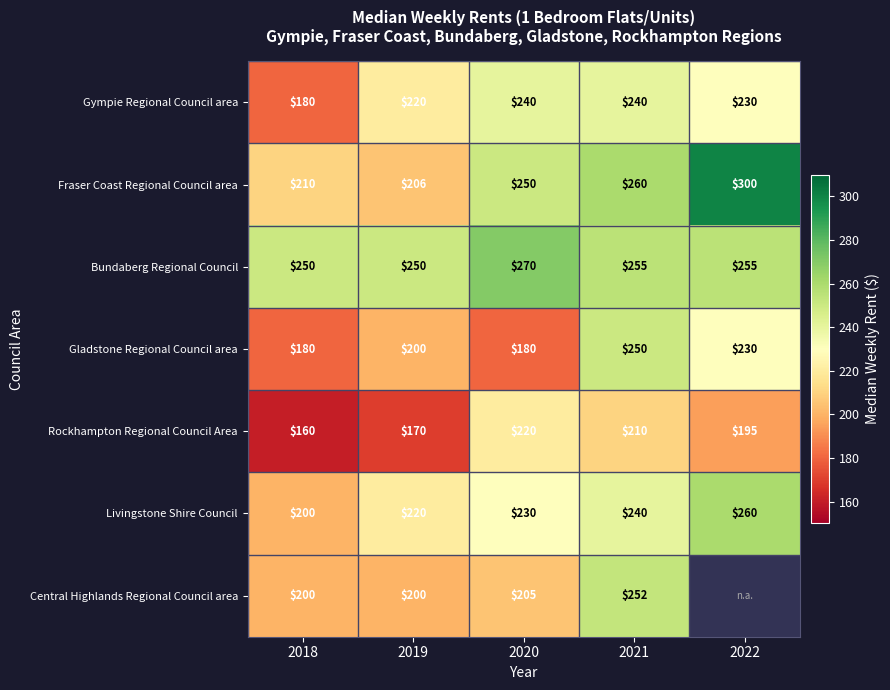

What is the difference between the Fraser Coast Regional Council area values at 2020 and 2019?

44